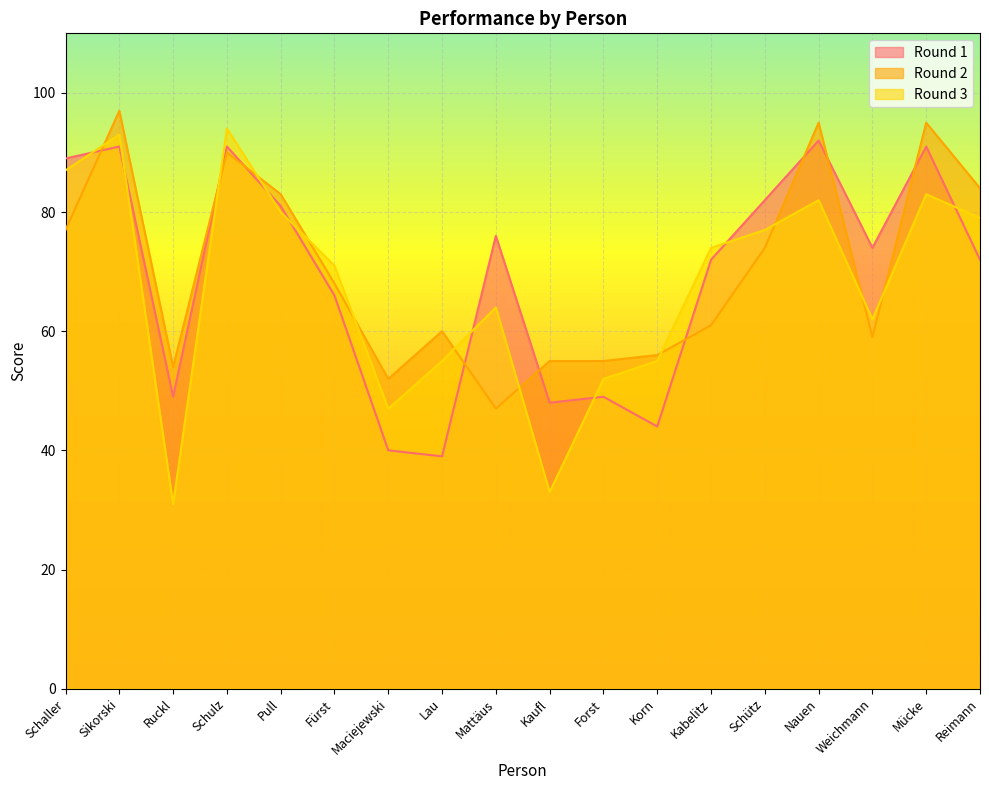

What position from the left is Sikorski?

2